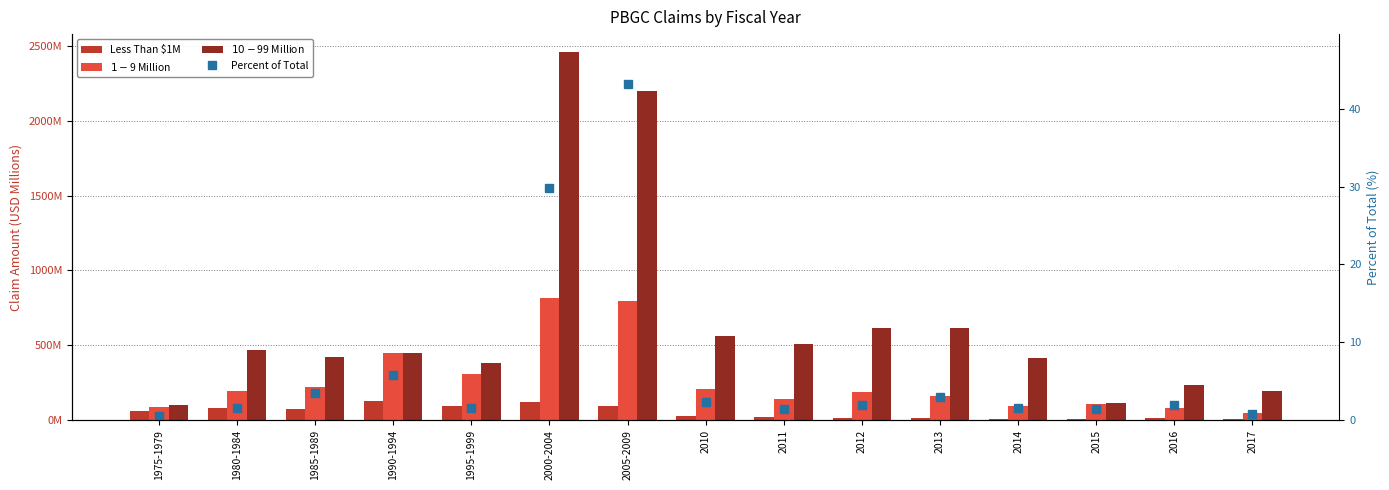

What is the sum of the Percent of Total values at 2016 and 1980-1984?

3.4